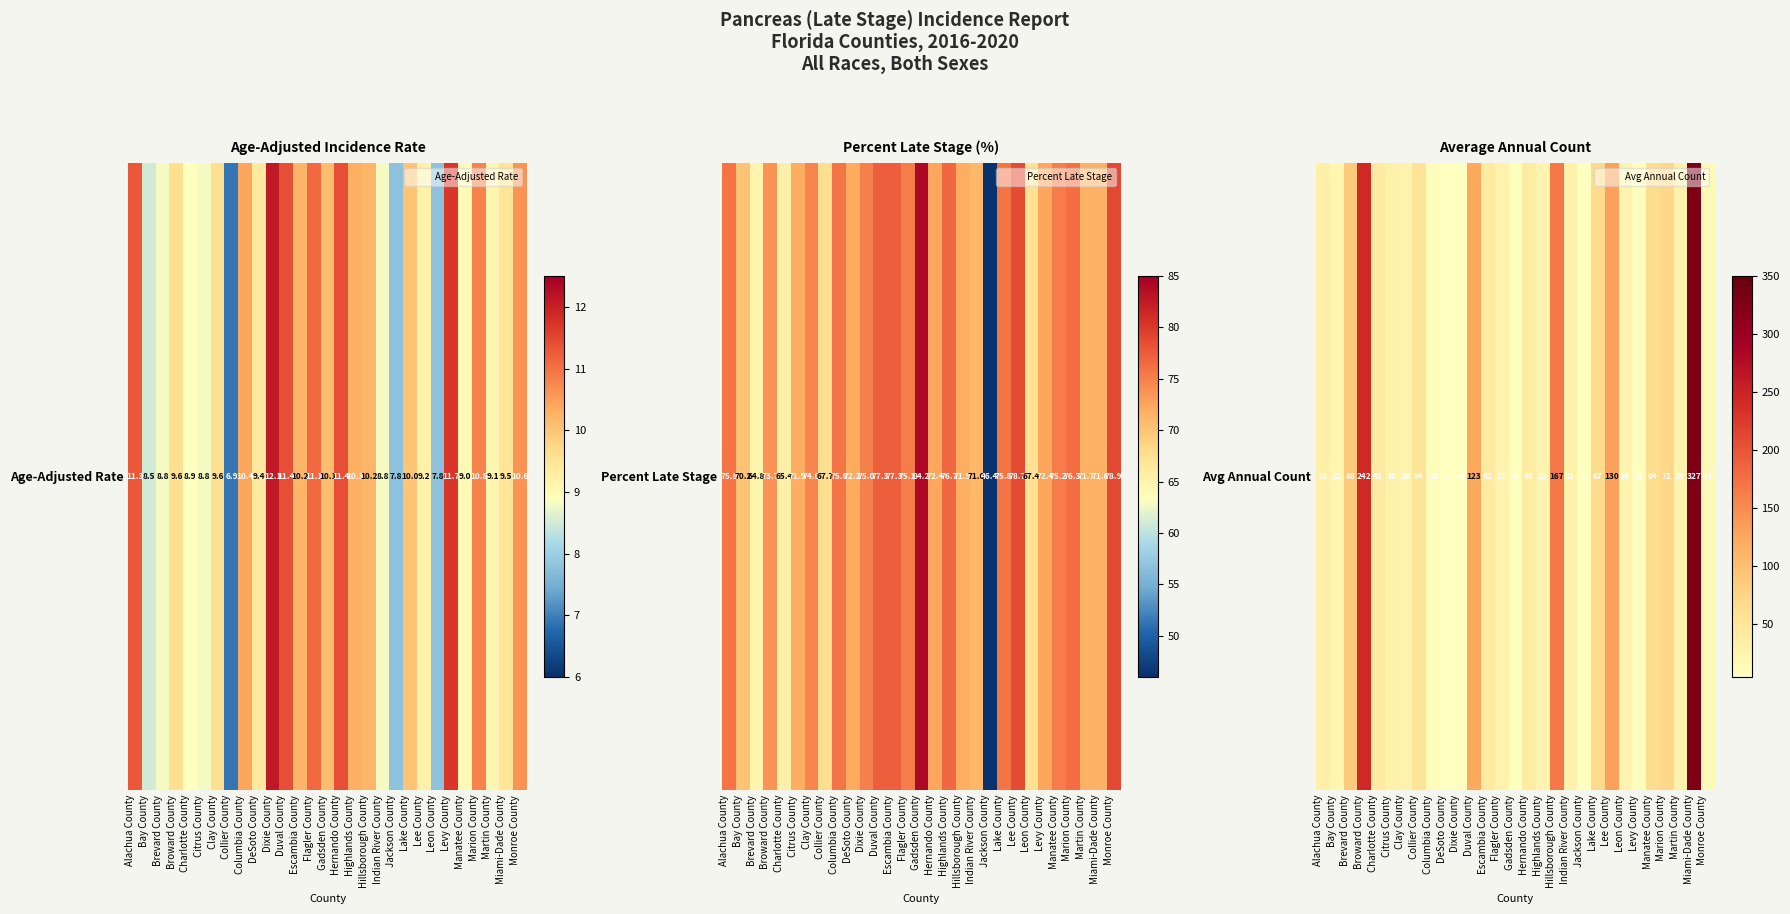

At which label is the value closest to 165?

Hillsborough County